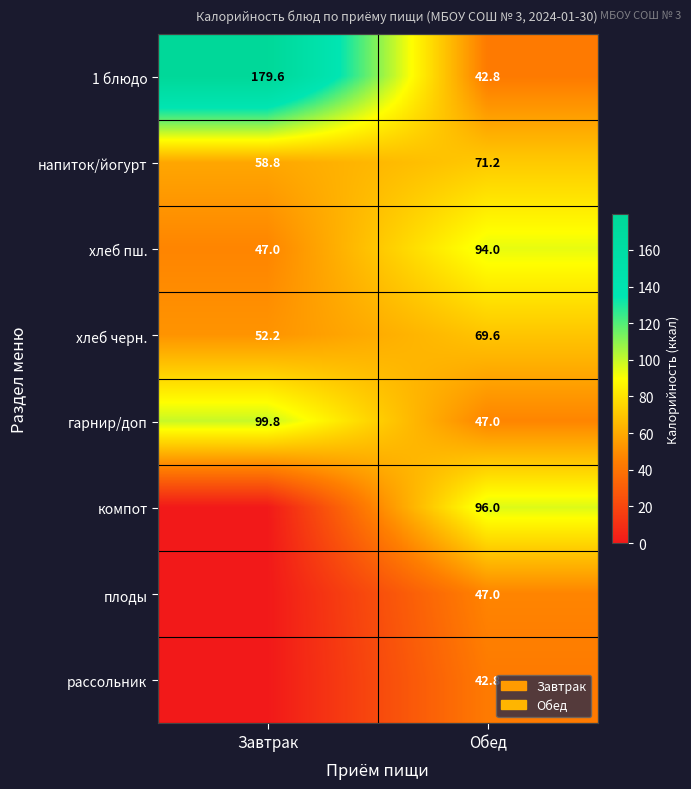

What is the difference between the highest and lowest values at Обед?

53.2